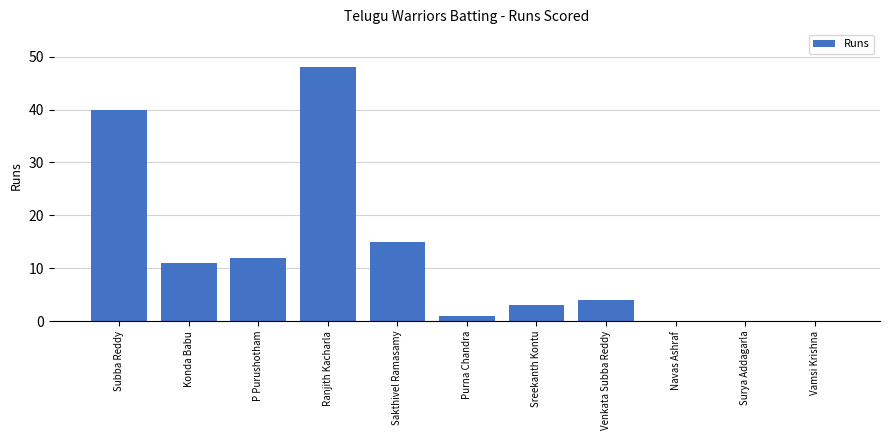

How many series are shown in this chart?

1